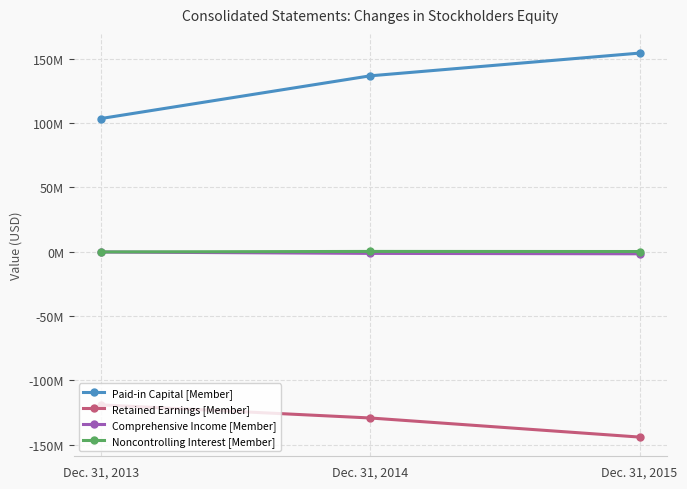

Does the chart have visible grid lines?

Yes